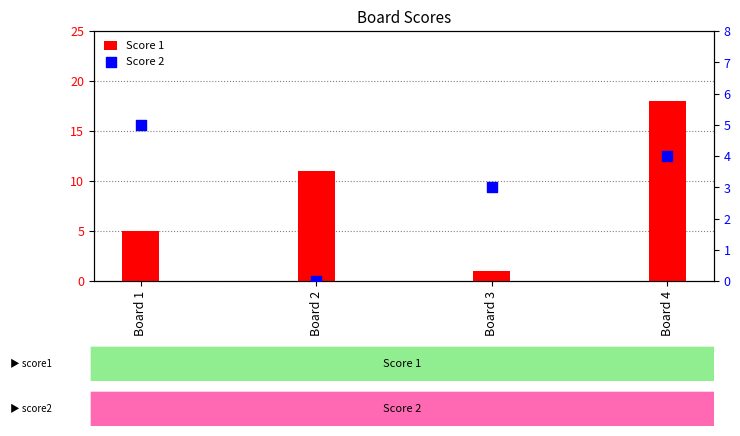

At how many categories does at least one series exceed 8?

2